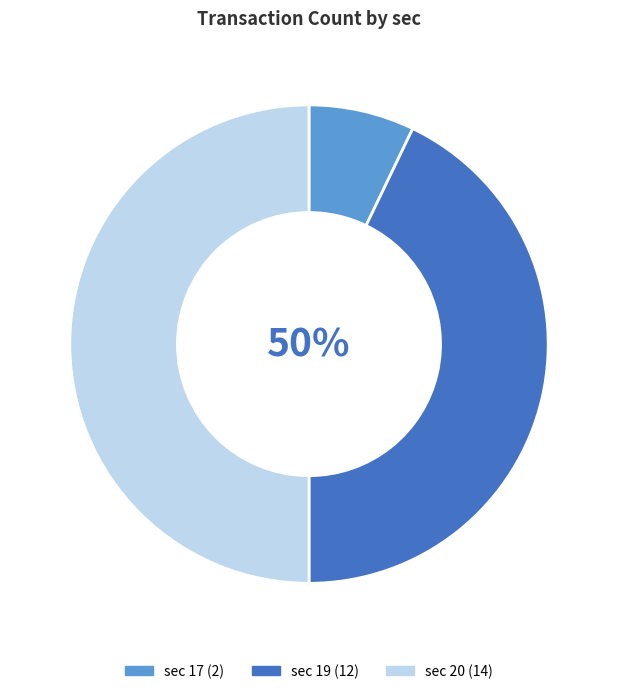

To the nearest percent, what is the combined percentage of 17 and 20?

57%